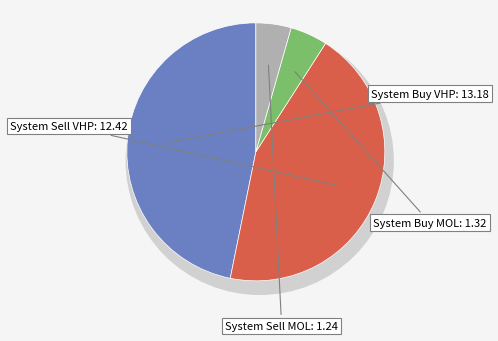

Rank the categories by value from lowest to highest.

System Sell MOL, System Buy MOL, System Sell VHP, System Buy VHP